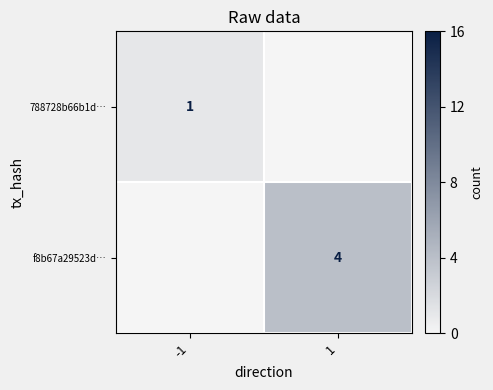

Is it true that f8b67a29523d… equals 4 at 1?

True